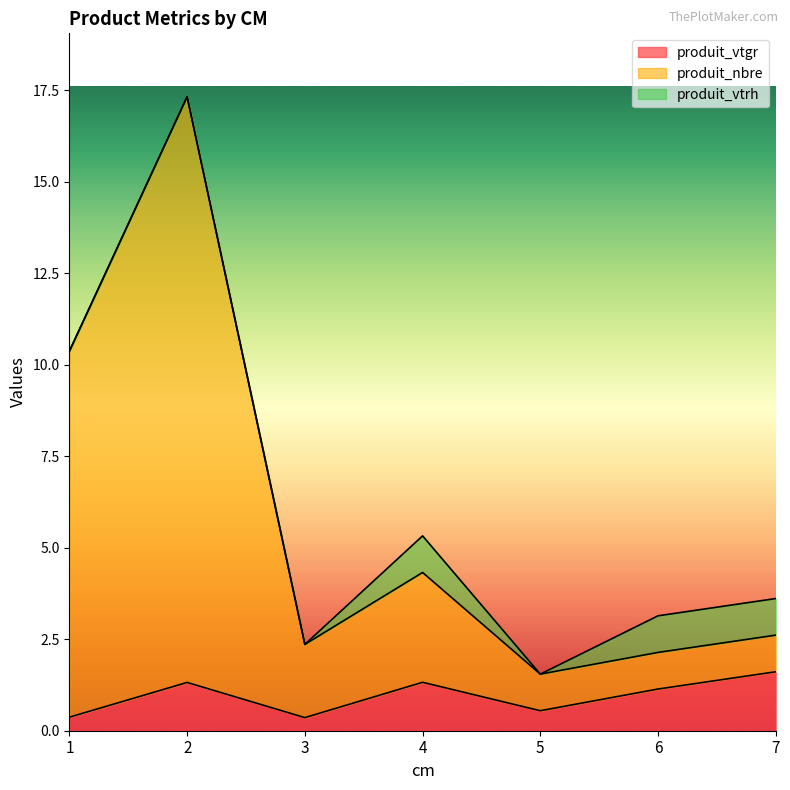

Is it true that produit_vtgr equals 0.4 at 3?

True